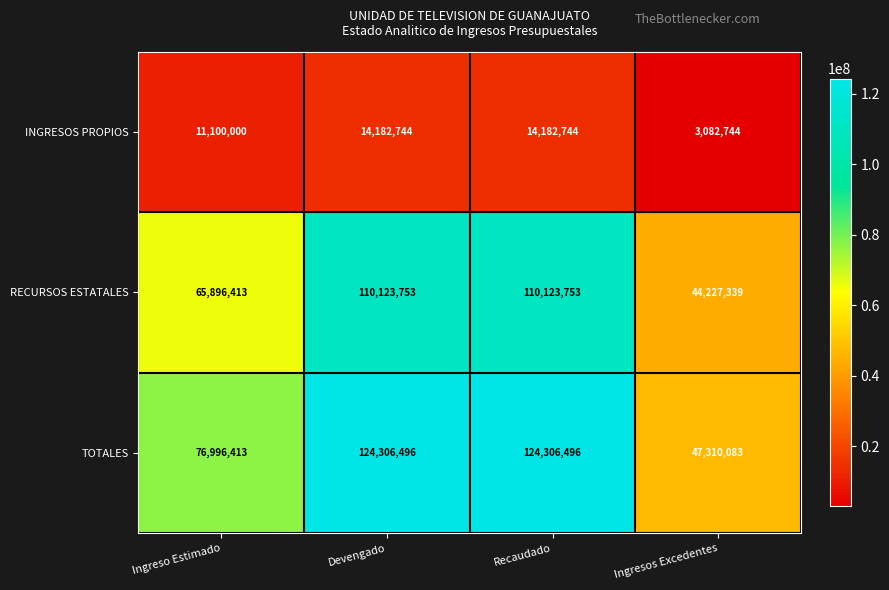

What is the greatest value displayed?

124306496